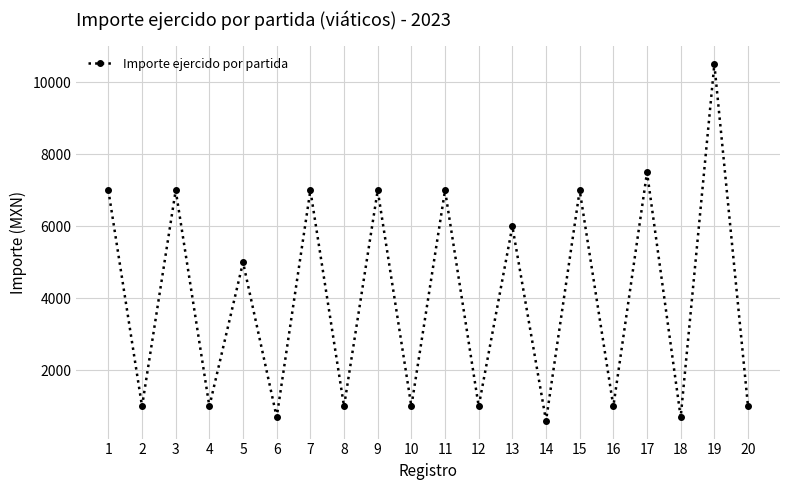

Which category has the highest value across all series?

19